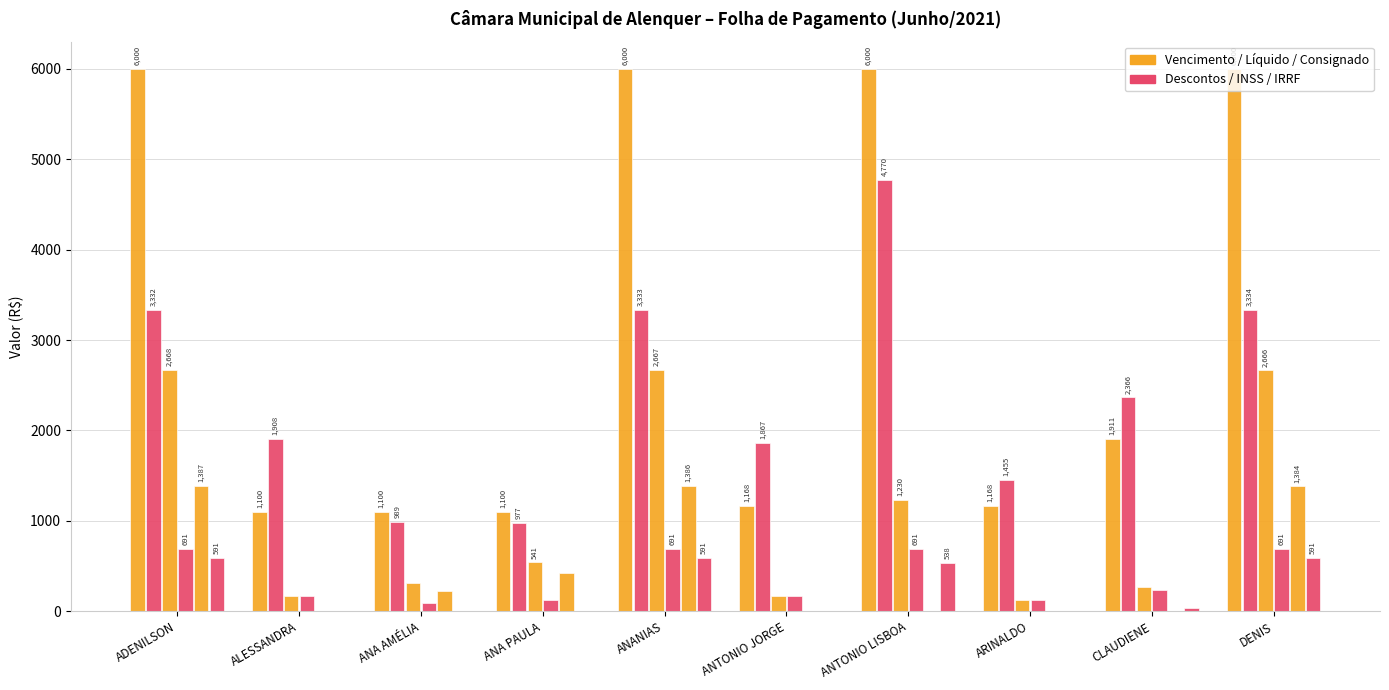

Are the bars horizontal?

No